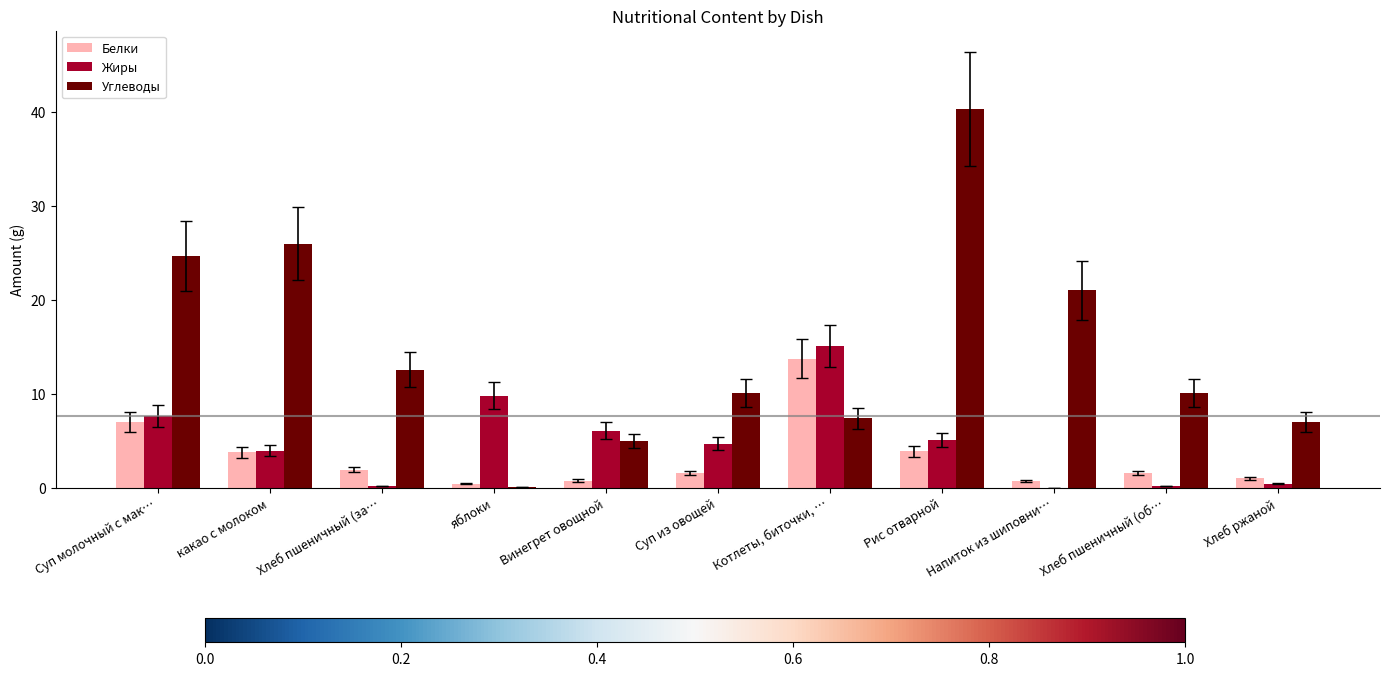

At which label is Белки closest to 7?

Суп молочный с мак…